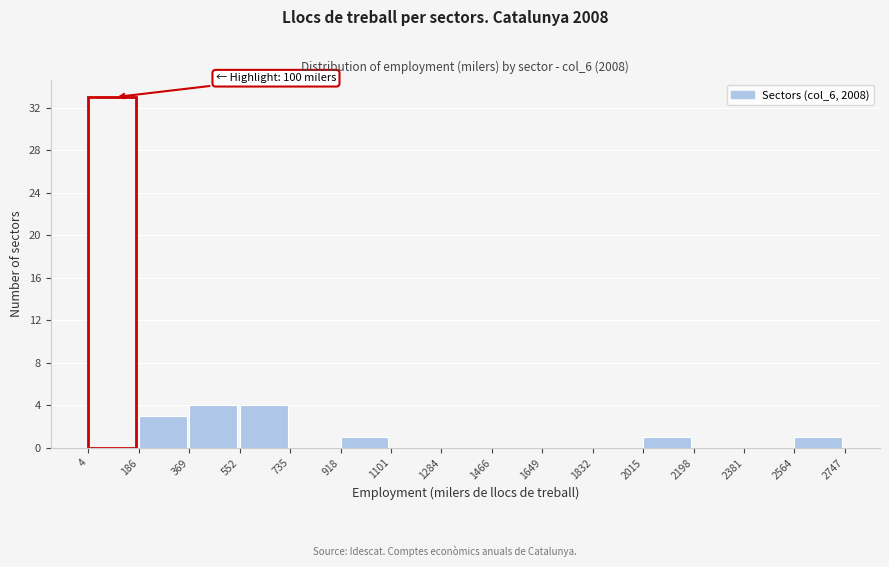

Which range on the x-axis has the tallest bar?

4 to 186